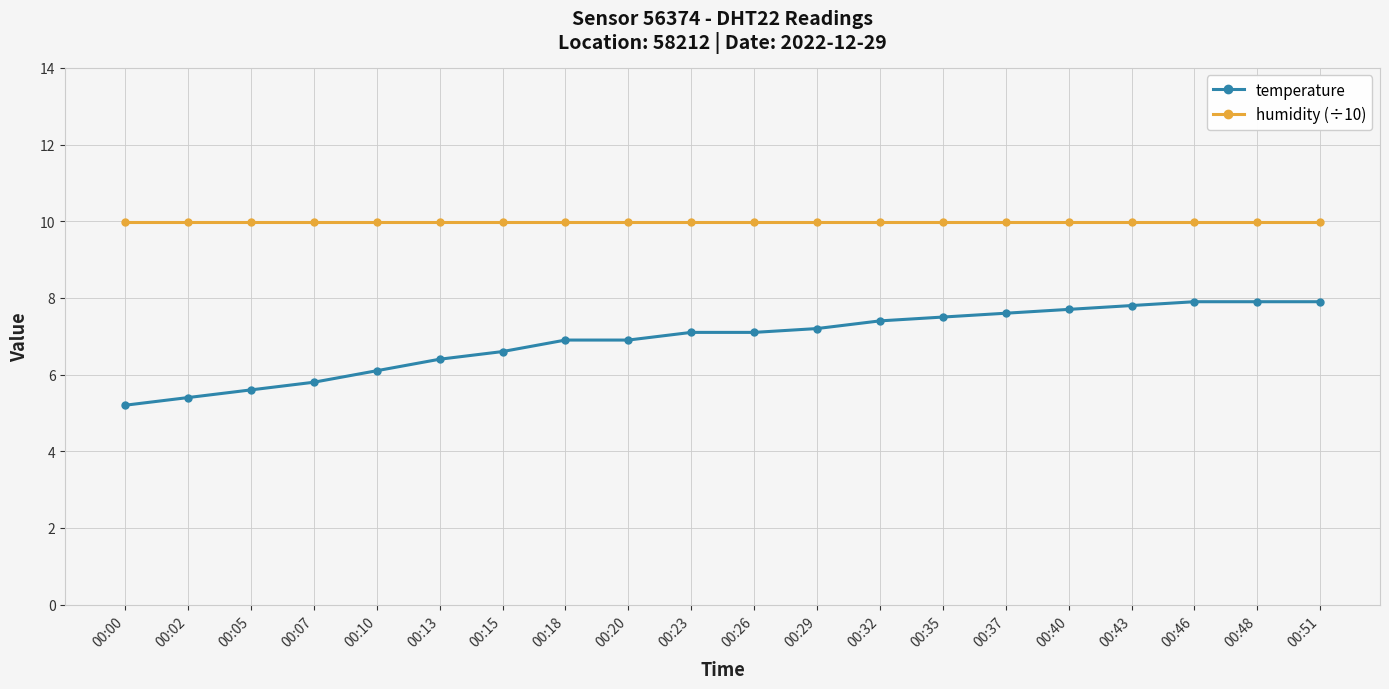

True or false: temperature and humidity (÷10) cross at least once.

False